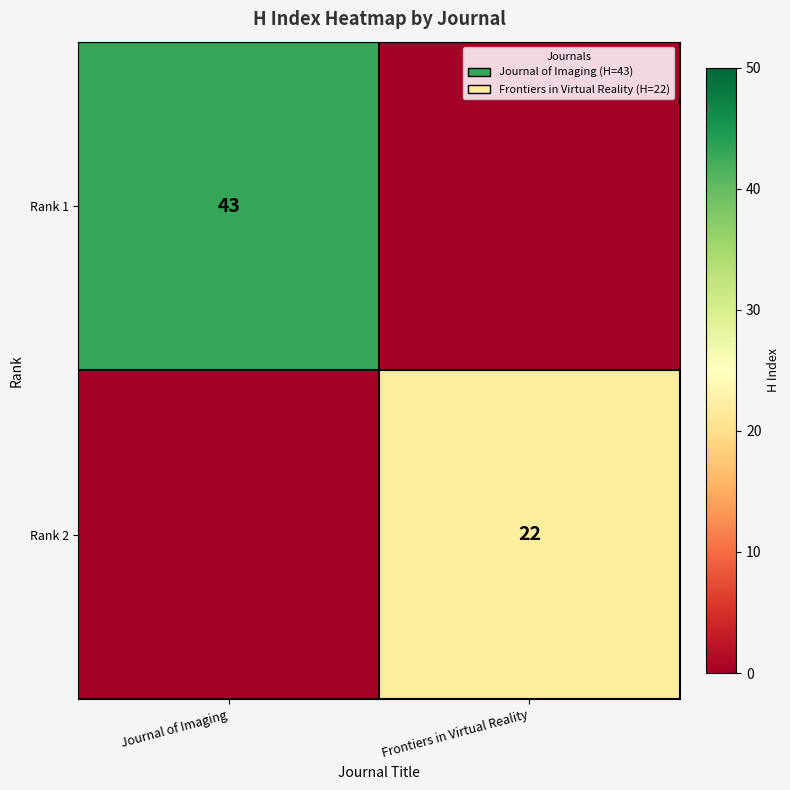

True or false: Rank 1 has a value of 43 at Journal of Imaging.

True